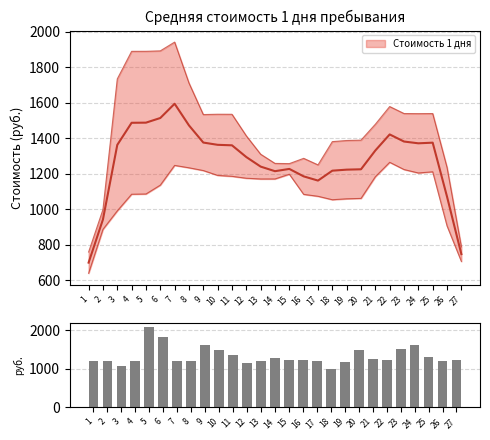

Reading left to right, list all the values displayed in this chart.

1210.0	1210.0	1083.0	1215.0	2100.0	1833.0	1213.8	1213.8	1616.7	1490.0	1350.0	1150.0	1200.0	1286.0	1221.0	1221.0	1213.8	990.5	1167.0	1500.0	1250.0	1224.0	1520.0	1619.0	1300.0	1200.0	1242.0